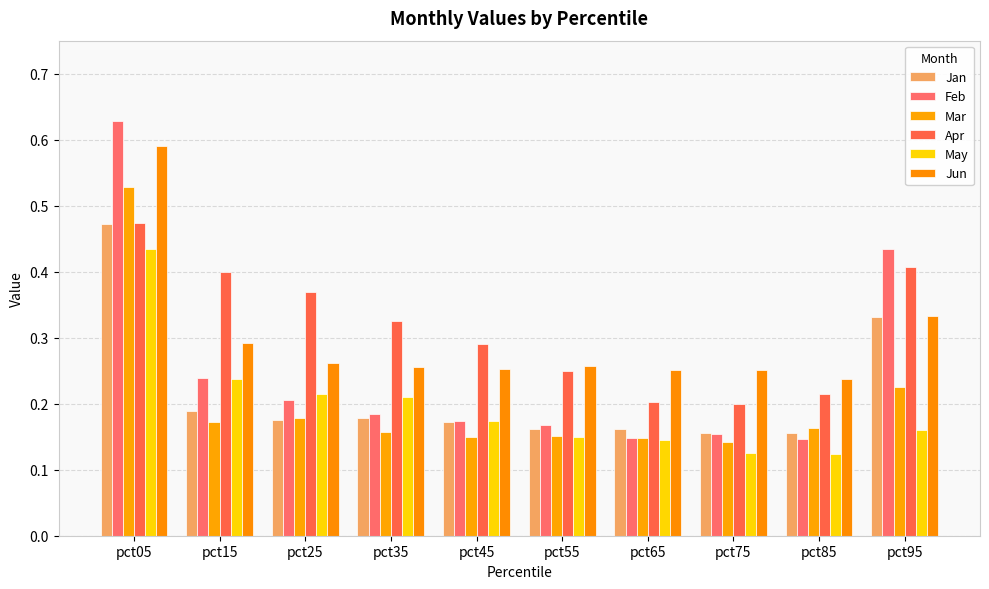

How many bars are there in total?

60